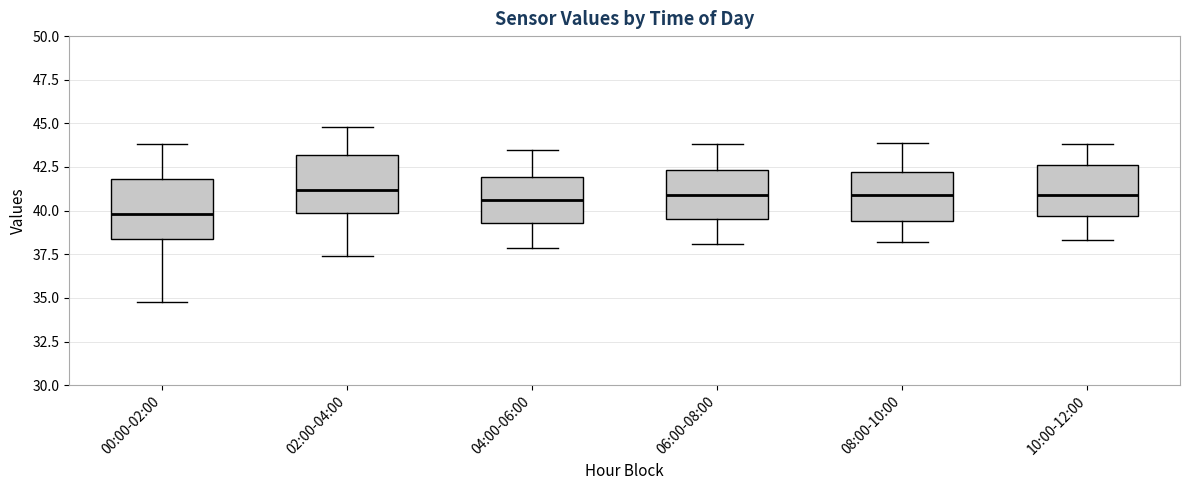

Where does the lower whisker of the box for 10:00-12:00 end on the y-axis? The values are not printed on the chart, so give them approximately, as read against the axis.

38.5